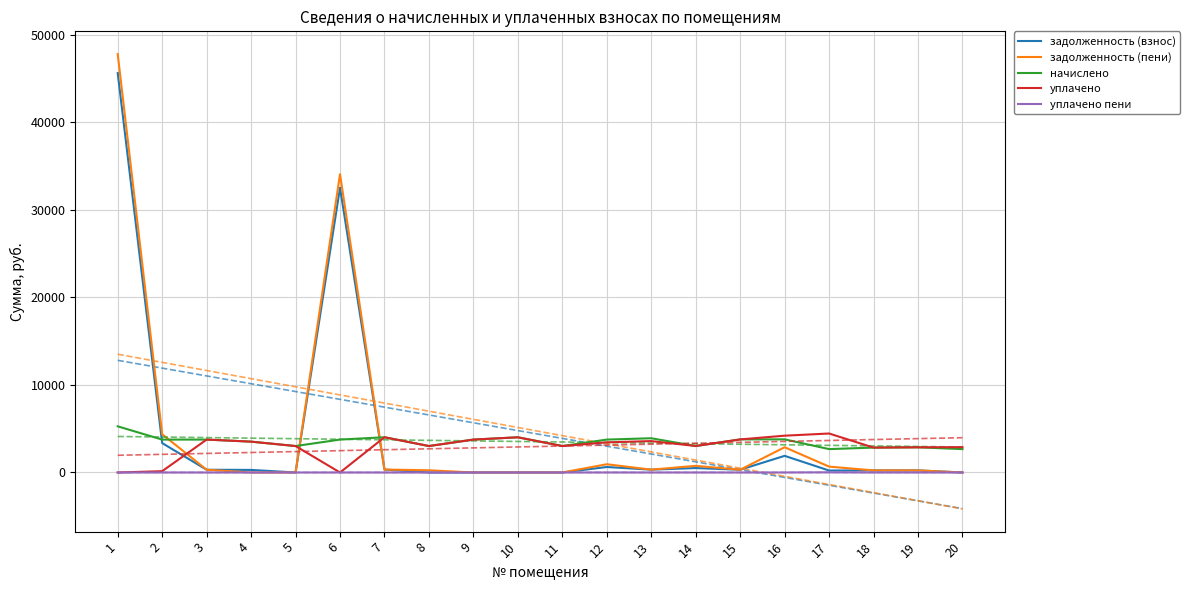

Does the chart display data point markers on the line(s)?

No